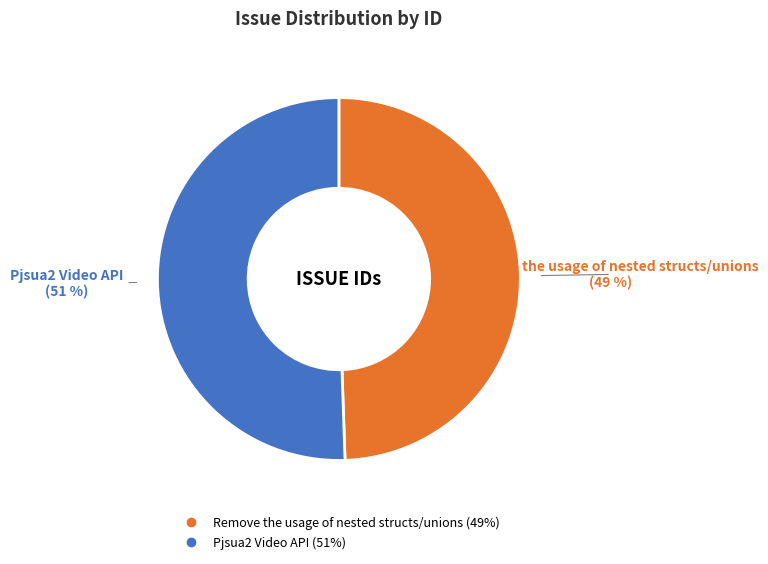

Which has a higher value, Remove the usage of nested structs/unions or Pjsua2 Video API?

Pjsua2 Video API